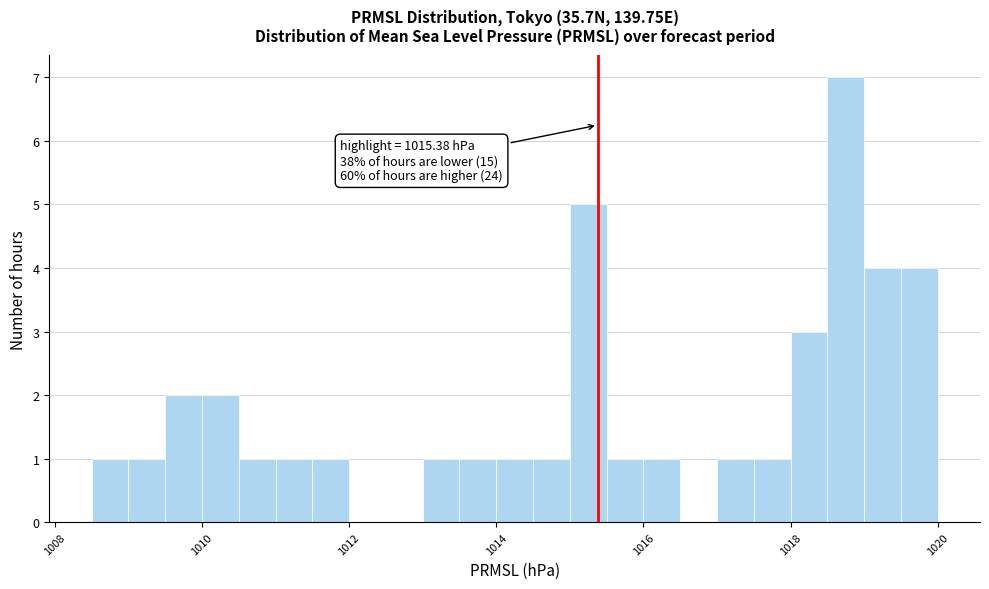

Around what value on the x-axis is the tallest bar? Give the approximate position of its centre, as read against the axis.

1018.8